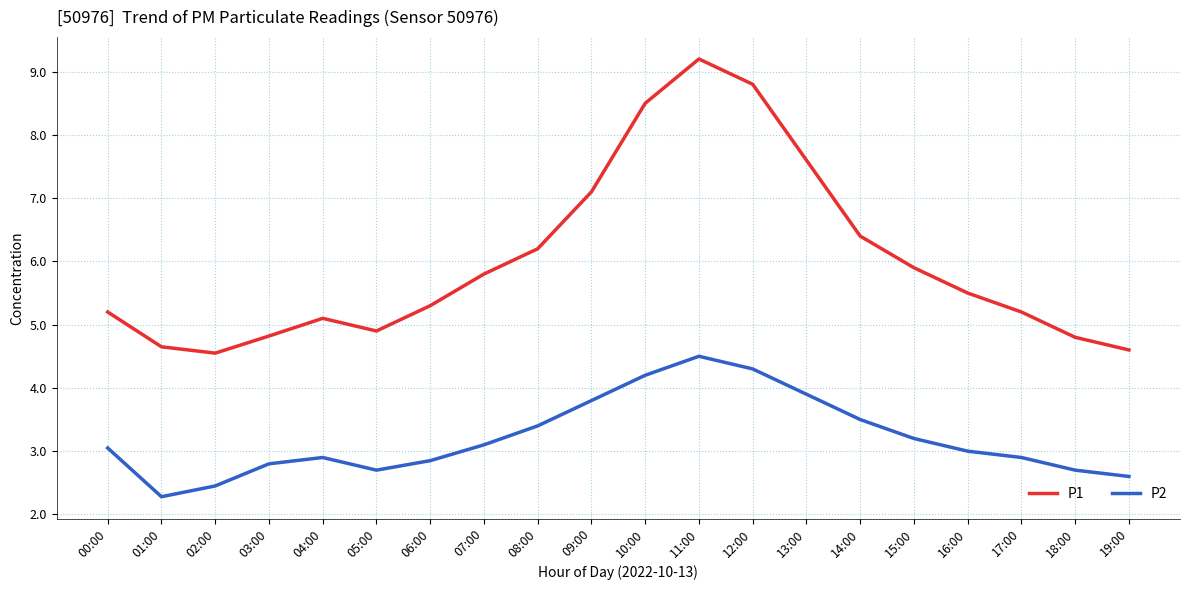

What is the difference between the P1 values at 03:00 and 11:00?

4.4